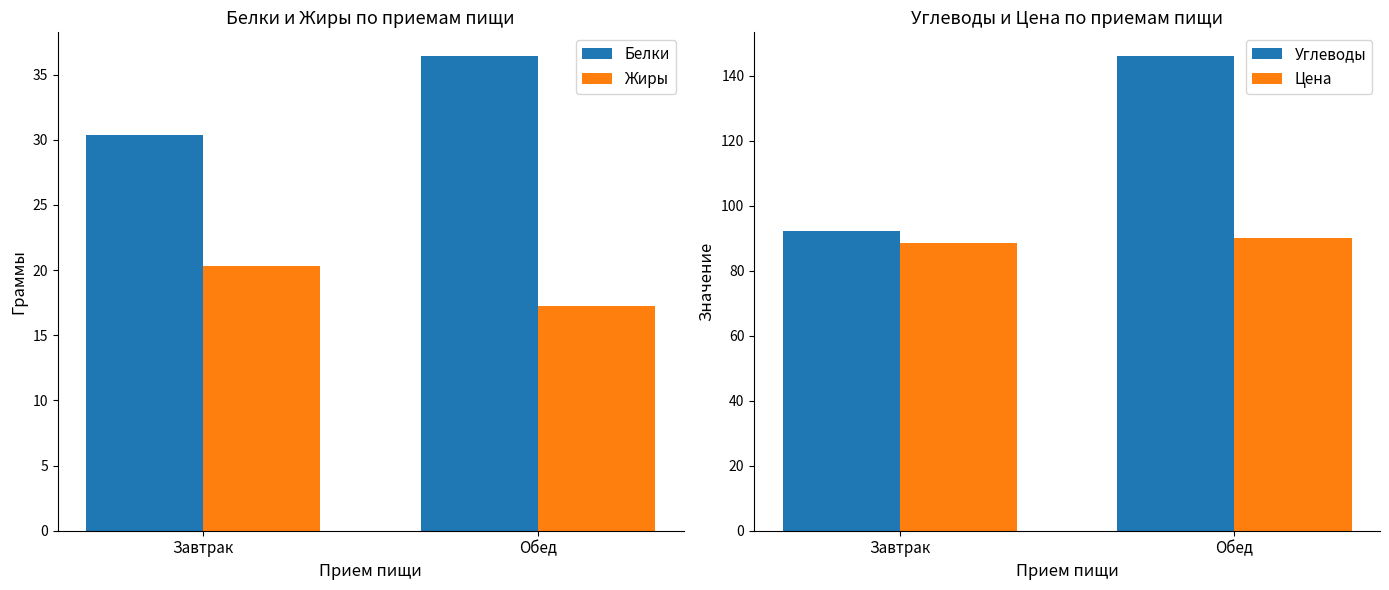

The Белки series shows 12.2 at Обед. True or false?

False